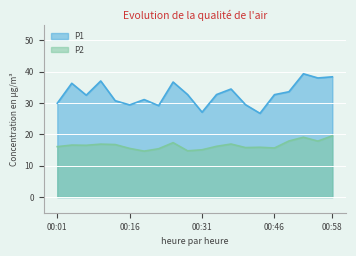

Rank the categories by P1 value from lowest to highest.

00:43, 00:31, 00:22, 00:16, 00:40, 00:01, 00:13, 00:19, 00:07, 00:46, 00:28, 00:34, 00:49, 00:37, 00:04, 00:25, 00:10, 00:55, 00:58, 00:52